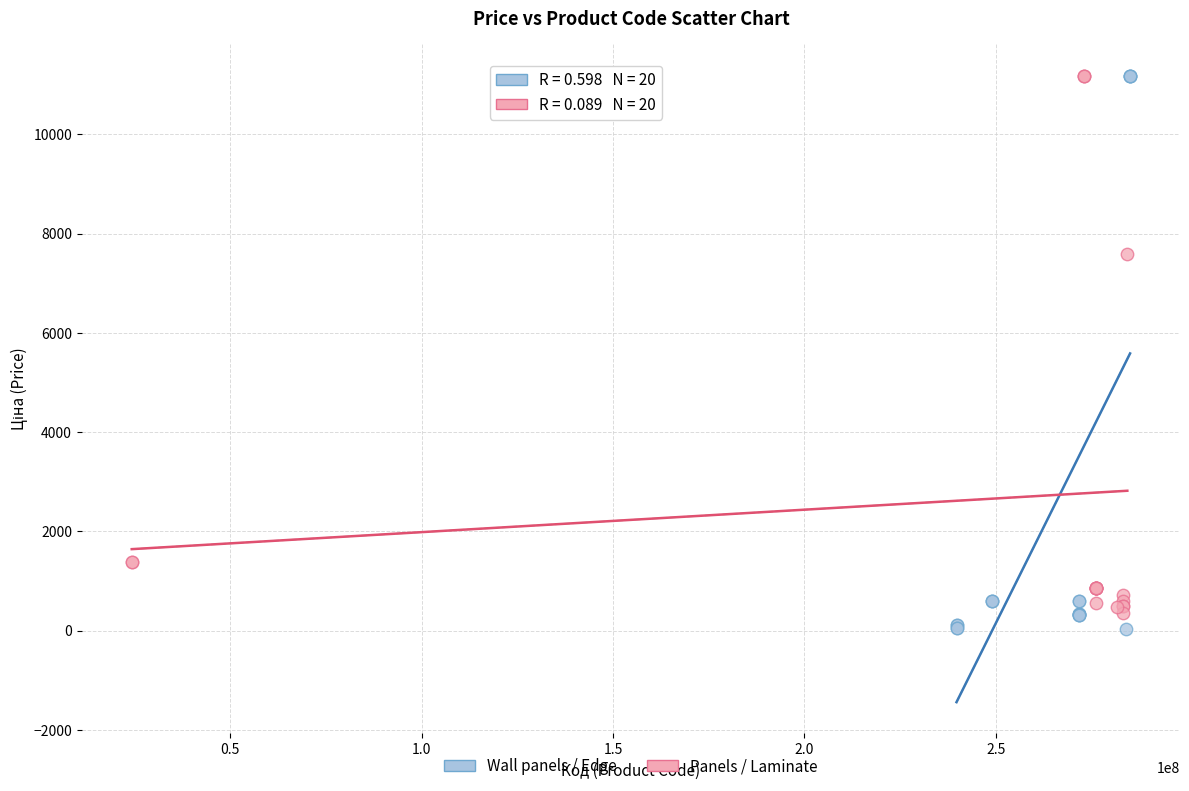

Which series has the largest Y range (max minus min)?

Wall panels / Edge